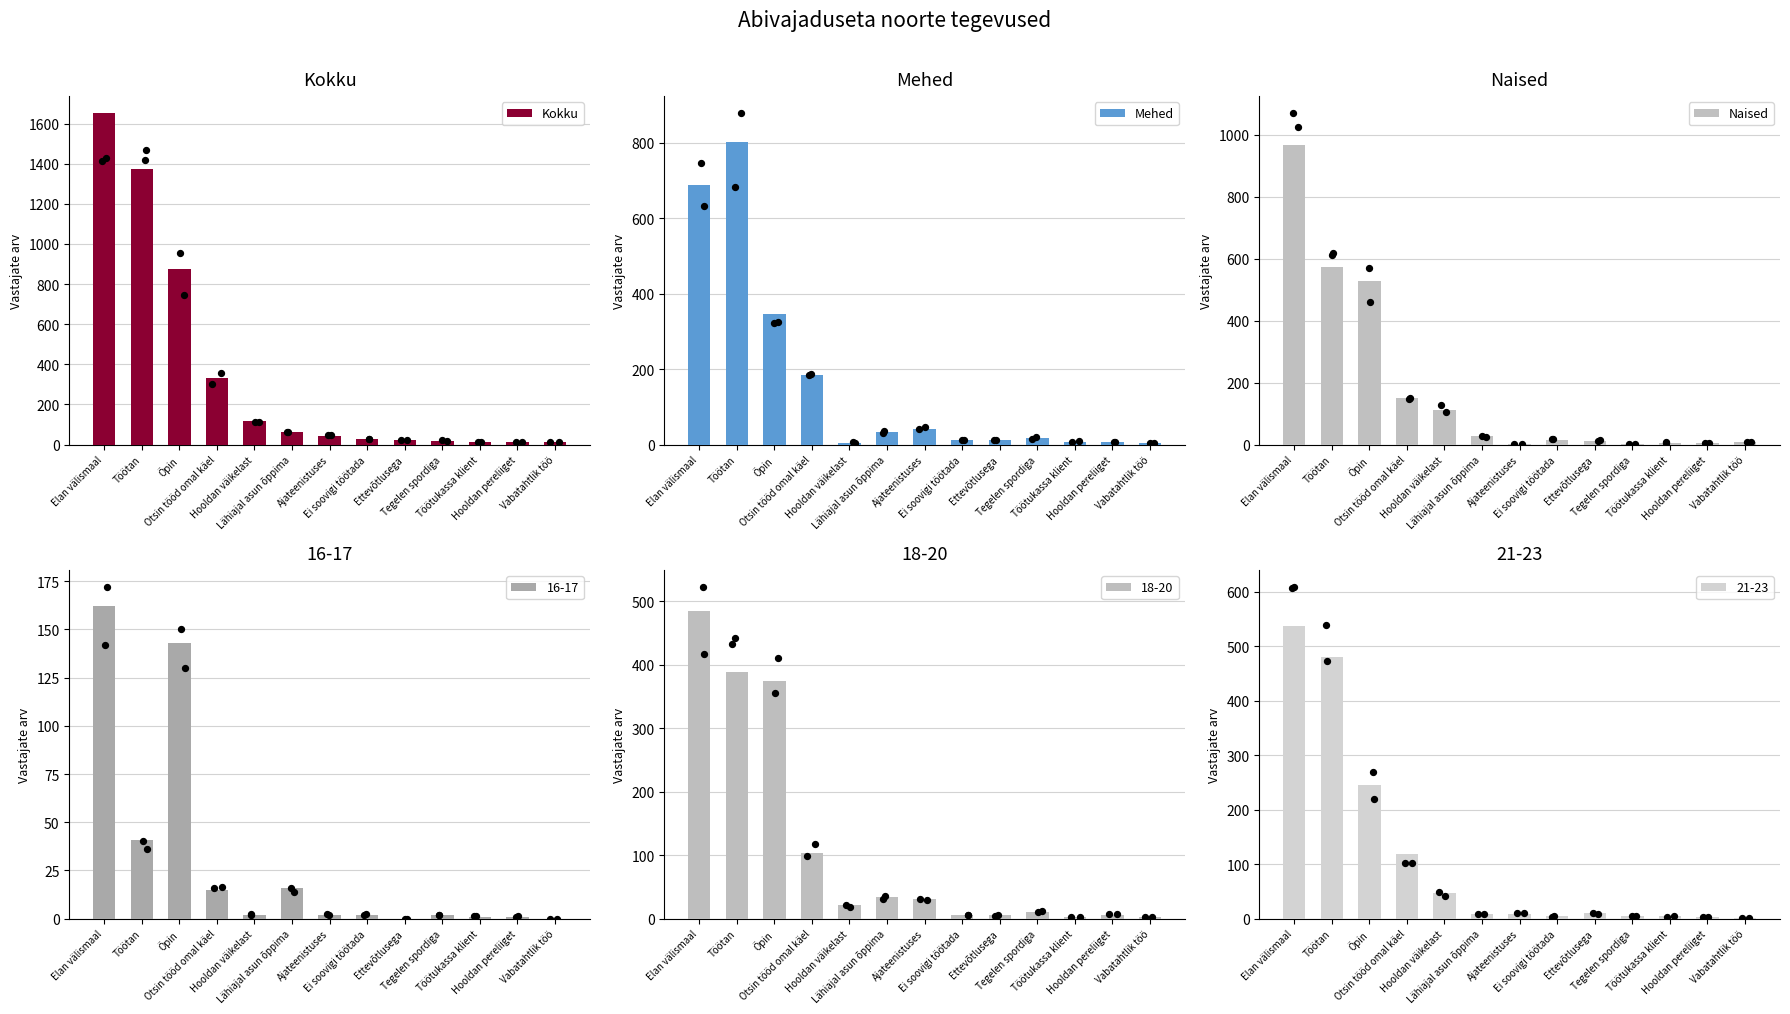

Which series reaches the maximum Y coordinate?

Kokku